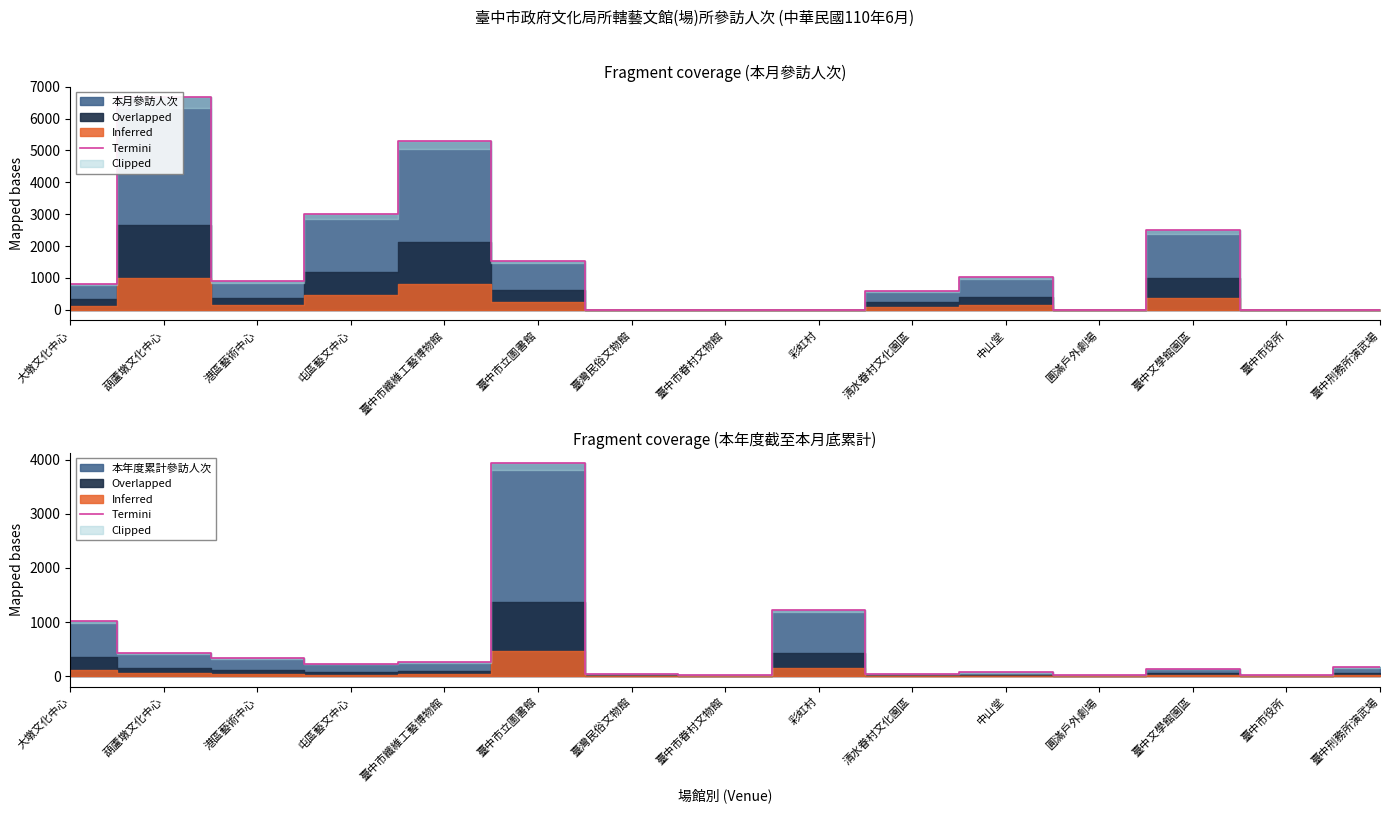

How many points are lower than both their immediate neighbors (excluding endpoints)?

5